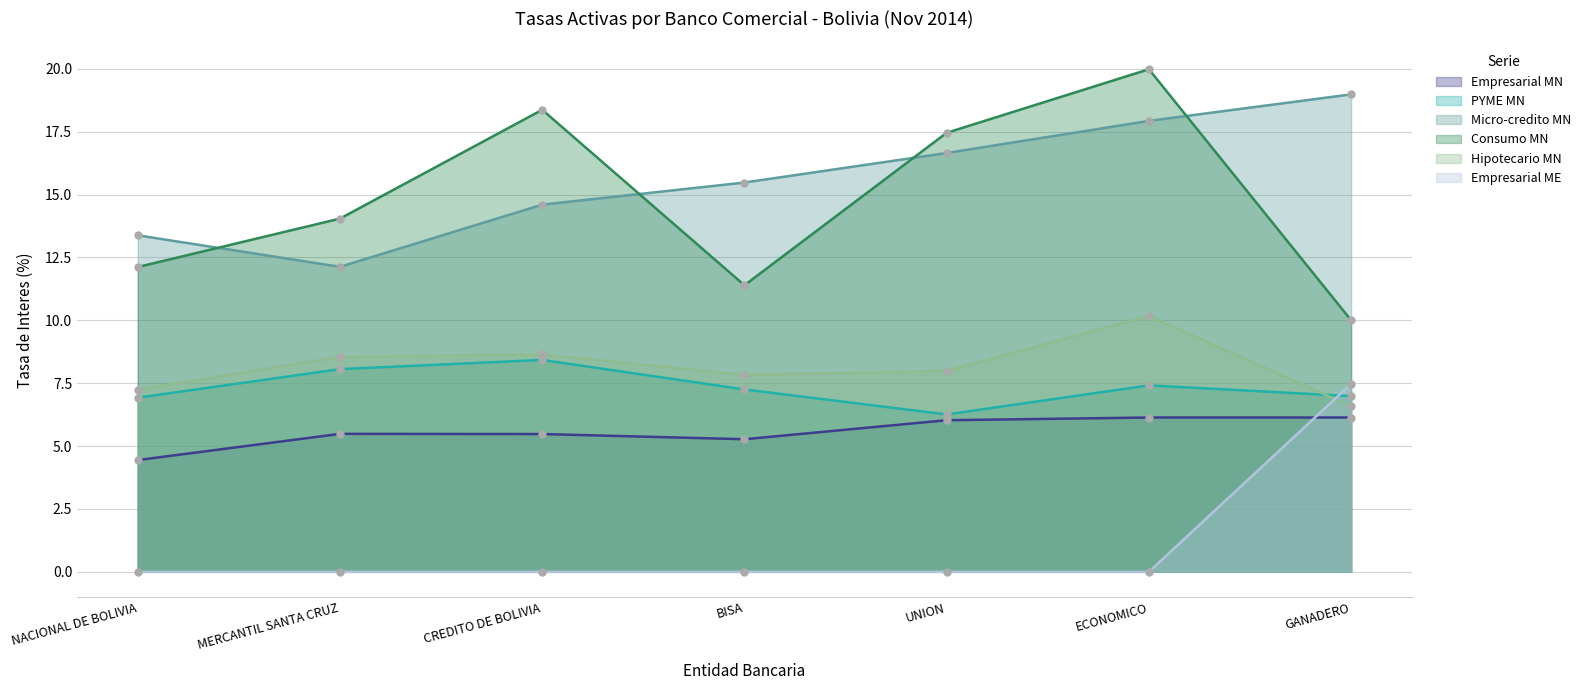

Reading left to right, what are all the values shown in this chart?

Empresarial MN: NACIONAL DE BOLIVIA=4.4	MERCANTIL SANTA CRUZ=5.5	CREDITO DE BOLIVIA=5.5	BISA=5.3	UNION=6.0	ECONOMICO=6.1	GANADERO=6.1
PYME MN: NACIONAL DE BOLIVIA=6.9	MERCANTIL SANTA CRUZ=8.1	CREDITO DE BOLIVIA=8.4	BISA=7.3	UNION=6.3	ECONOMICO=7.4	GANADERO=7.0
Micro-credito MN: NACIONAL DE BOLIVIA=13.4	MERCANTIL SANTA CRUZ=12.1	CREDITO DE BOLIVIA=14.6	BISA=15.5	UNION=16.7	ECONOMICO=17.9	GANADERO=19.0
Consumo MN: NACIONAL DE BOLIVIA=12.1	MERCANTIL SANTA CRUZ=14.0	CREDITO DE BOLIVIA=18.4	BISA=11.4	UNION=17.5	ECONOMICO=20.0	GANADERO=10.0
Hipotecario MN: NACIONAL DE BOLIVIA=7.2	MERCANTIL SANTA CRUZ=8.5	CREDITO DE BOLIVIA=8.6	BISA=7.8	UNION=8.0	ECONOMICO=10.2	GANADERO=6.6
Empresarial ME: NACIONAL DE BOLIVIA=0.0	MERCANTIL SANTA CRUZ=0.0	CREDITO DE BOLIVIA=0.0	BISA=0.0	UNION=0.0	ECONOMICO=0.0	GANADERO=7.5